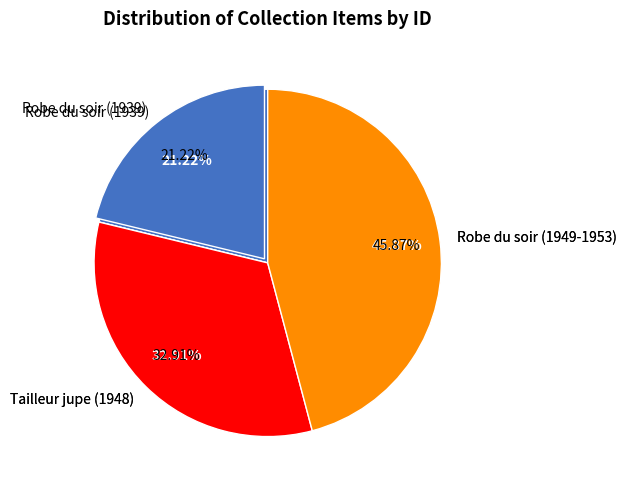

What is the change in value from Tailleur jupe (1948) to Robe du soir (1949-1953)?

+22685